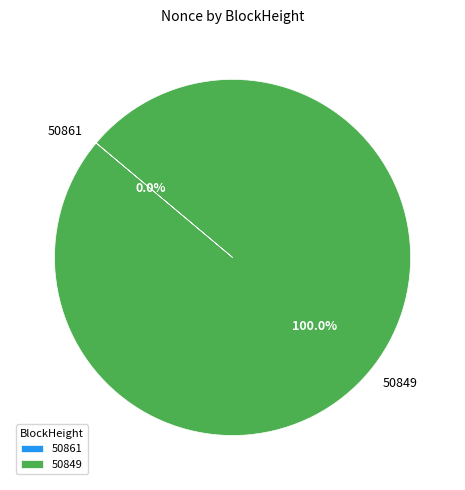

Between 50861 and 50849, which is larger?

50849